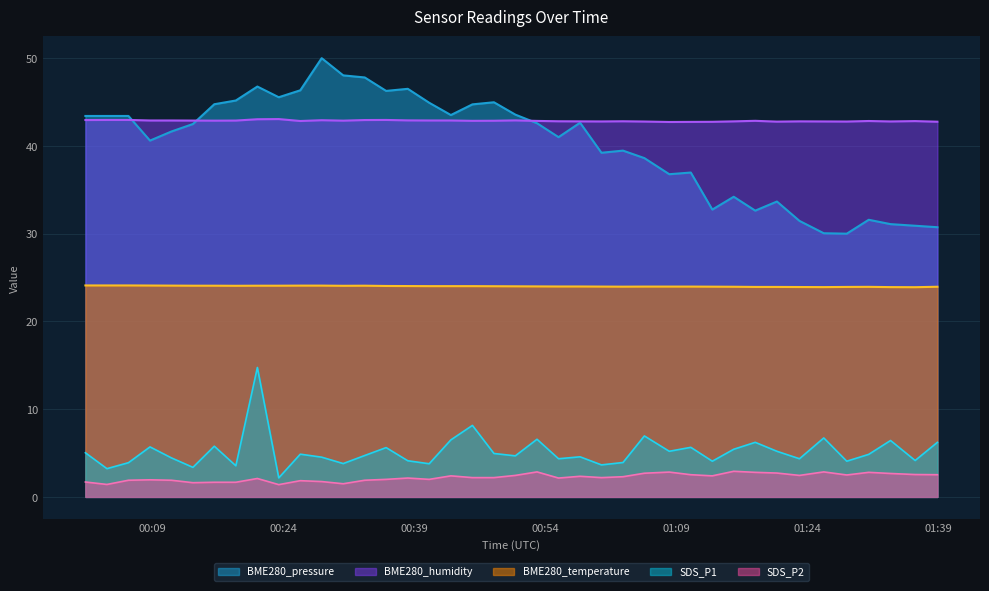

Which series has the widest spread of values?

BME280_pressure